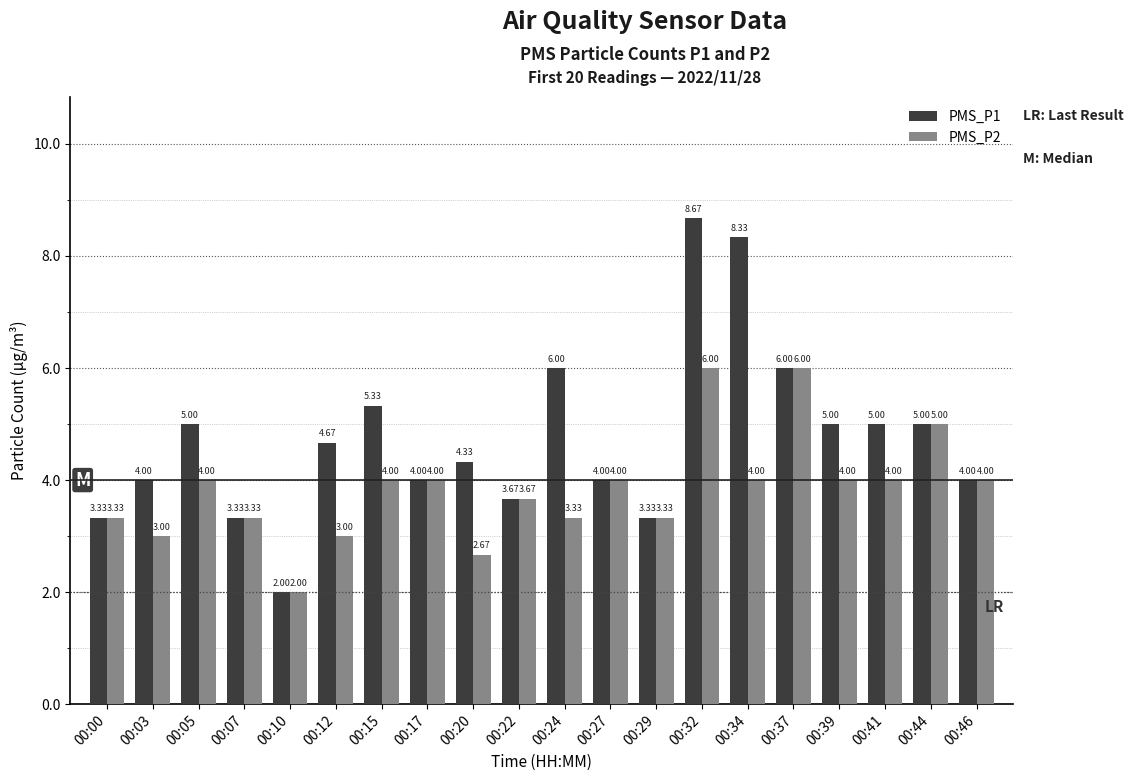

List the series in order of their peak value, highest first.

PMS_P1, PMS_P2